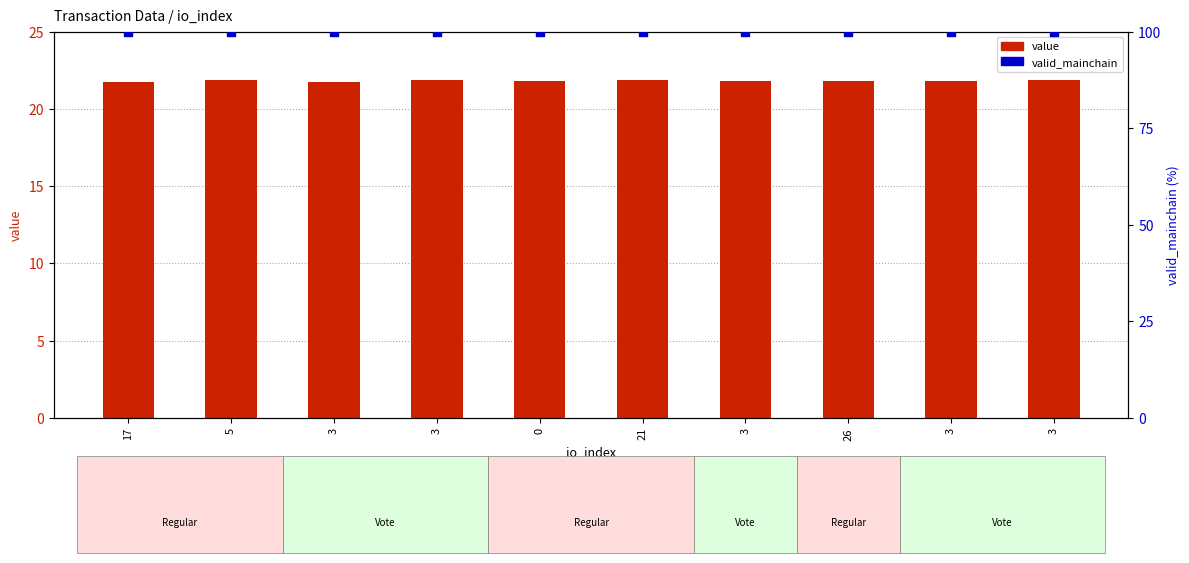

What is the total value across all series at 5?

121.9